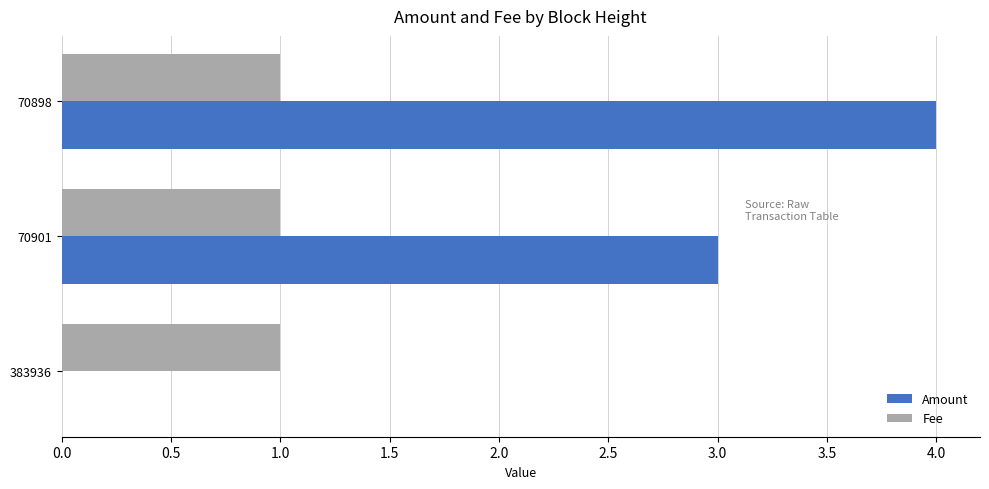

True or false: Amount has a value of 4 at 70898.

True